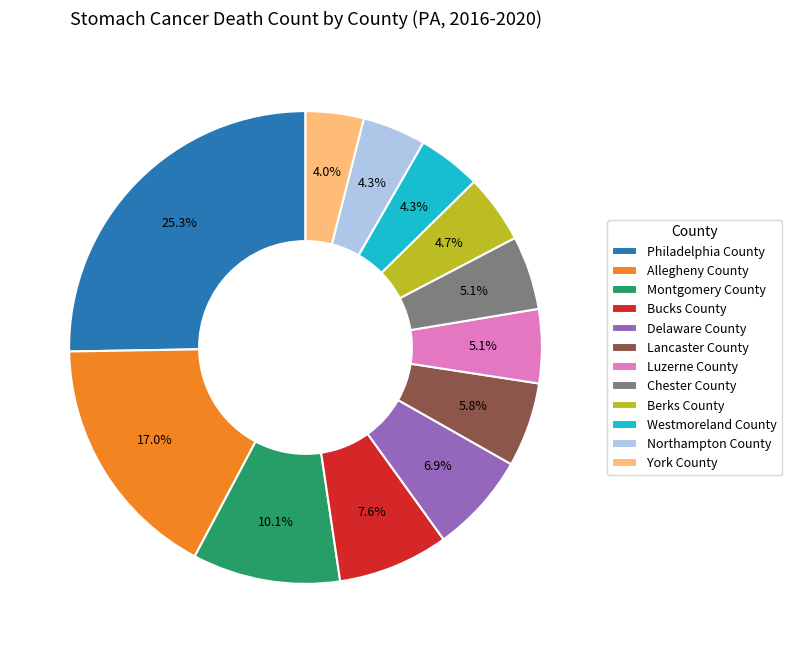

Approximately how many times larger is the value at Bucks County compared to Montgomery County?

0.8